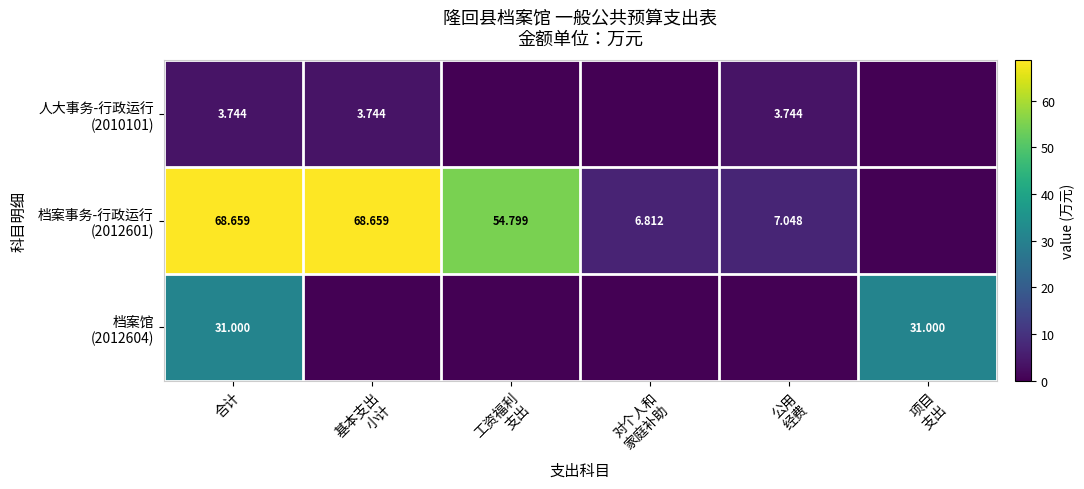

How many positive values does the 档案事务-行政运行 (2012601) series have?

5